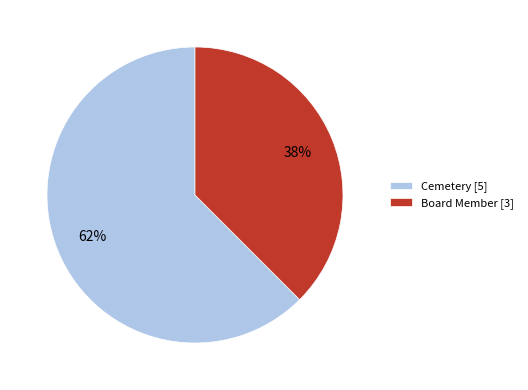

To the nearest percent, what is the combined percentage of Board Member and Cemetery?

100%